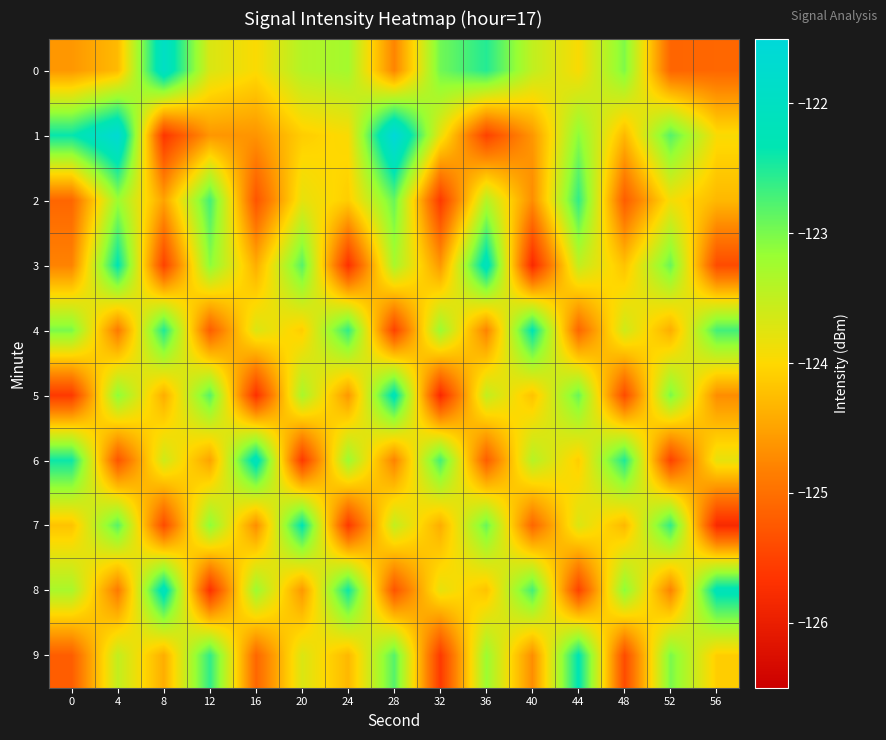

Between 0 and 16, which is larger?

16